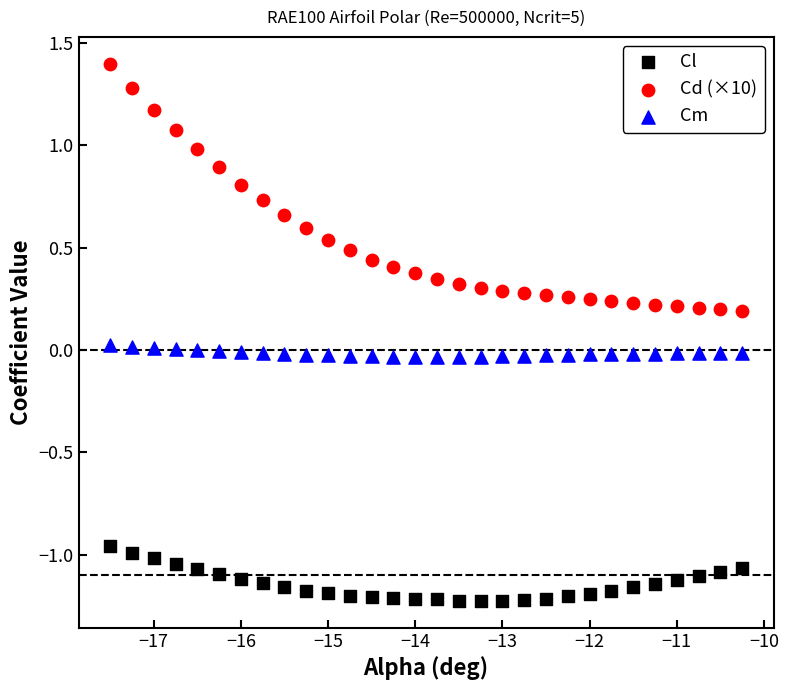

Which series contains the lowest Y value?

Cl